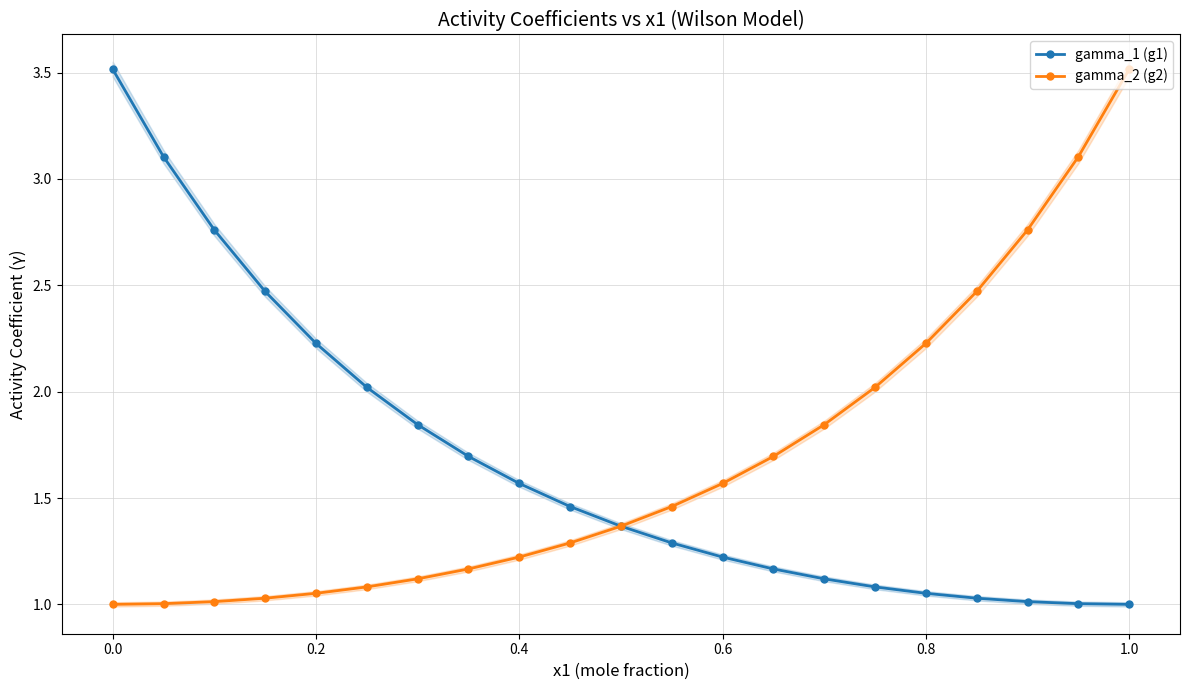

Reading left to right, extract all data points from this chart.

gamma_1 (g1): 3.5	3.1	2.8	2.5	2.2	2.0	1.8	1.7	1.6	1.5	1.4	1.3	1.2	1.2	1.1	1.1	1.1	1.0	1.0	1.0	1.0
gamma_2 (g2): 1.0	1.0	1.0	1.0	1.1	1.1	1.1	1.2	1.2	1.3	1.4	1.5	1.6	1.7	1.8	2.0	2.2	2.5	2.8	3.1	3.5